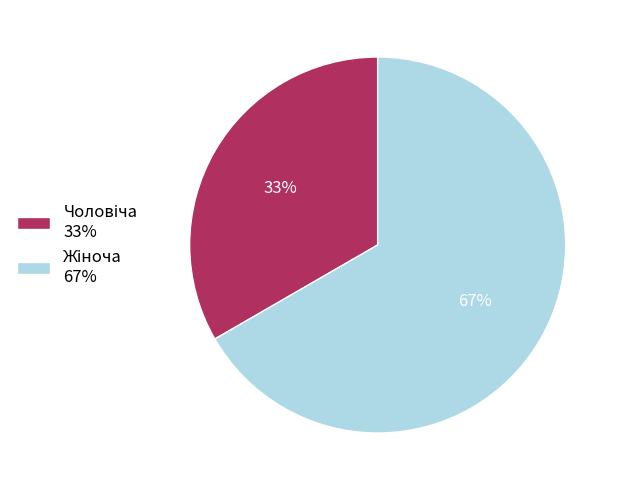

Does any single category account for the majority?

Yes